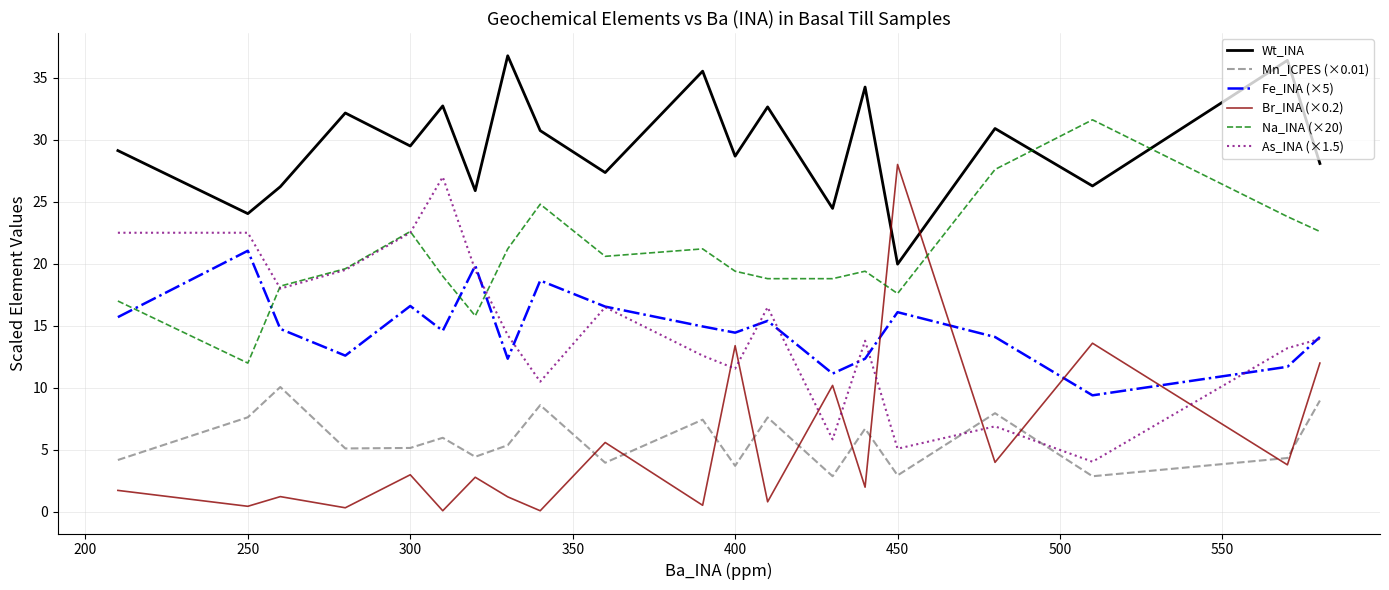

At how many categories does at least one series exceed 35?

3